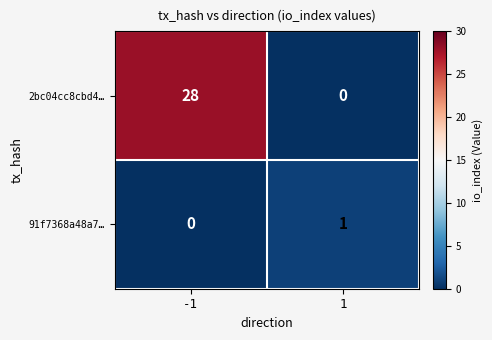

Reading left to right, extract all data points from this chart.

2bc04cc8cbd4…: -1=28	1=0
91f7368a48a7…: -1=0	1=1